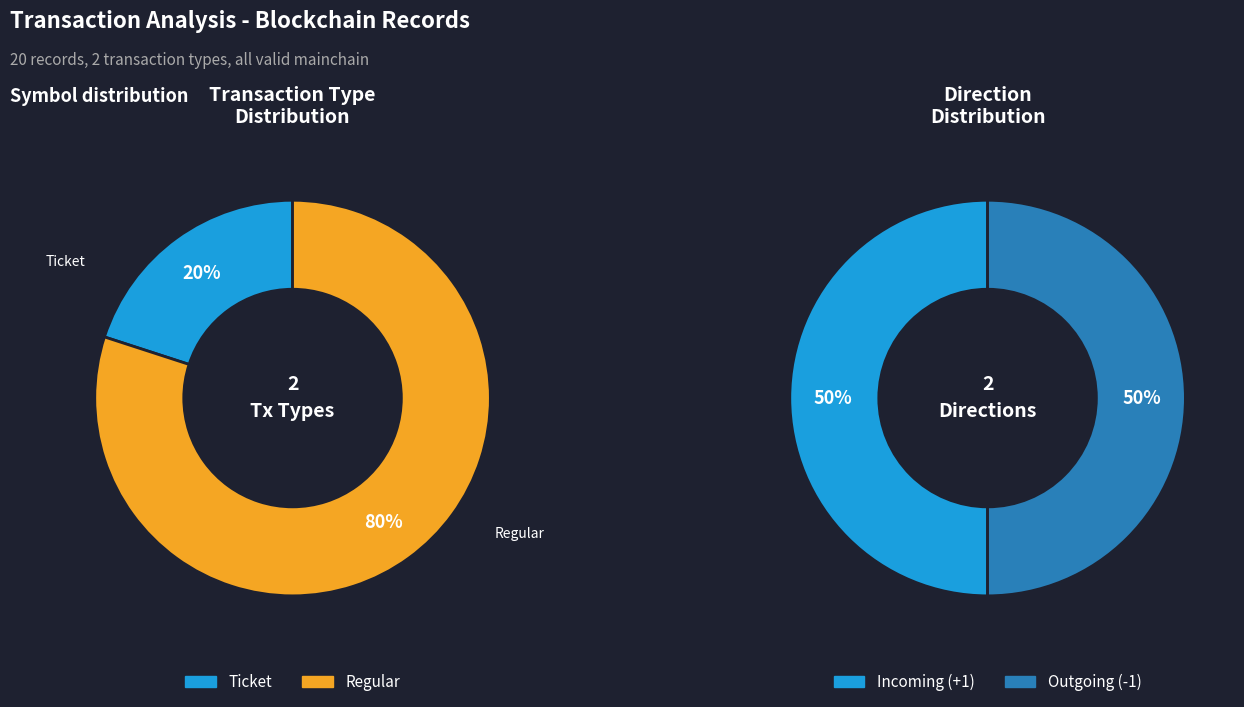

What is the largest slice in the pie chart?

Regular